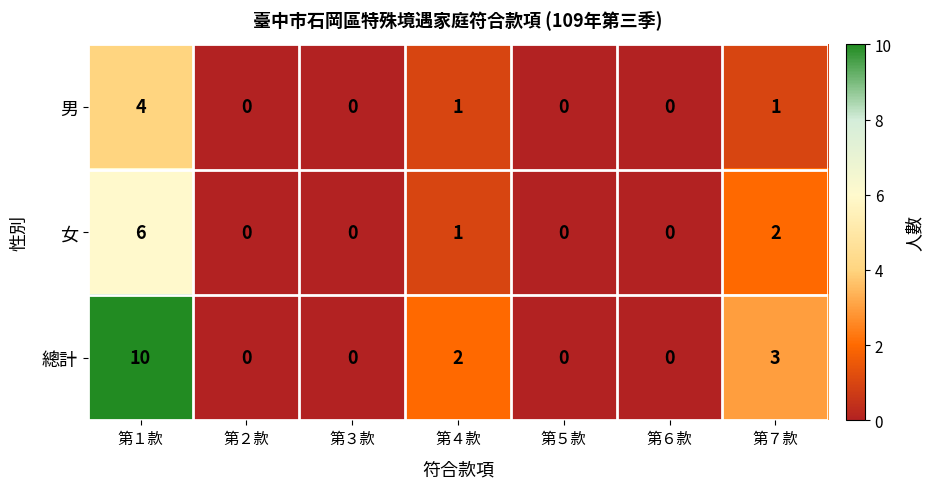

How many series are shown in this chart?

3